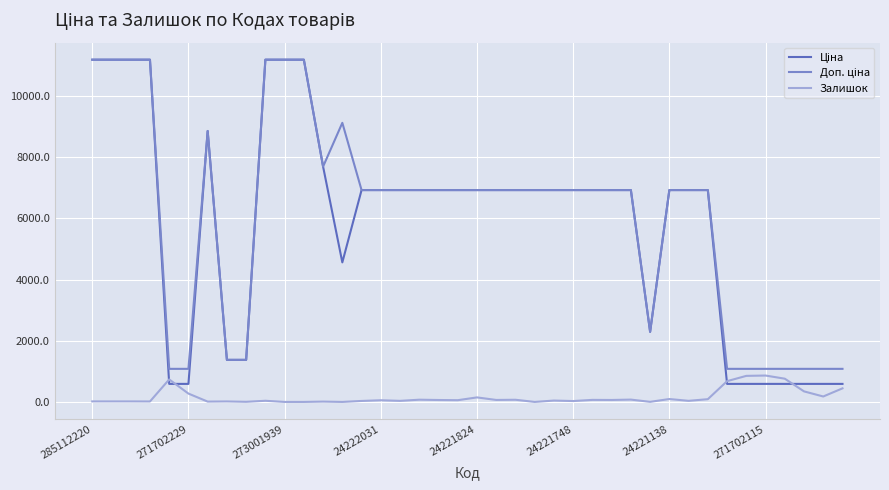

What is the greatest value displayed?

11188.2